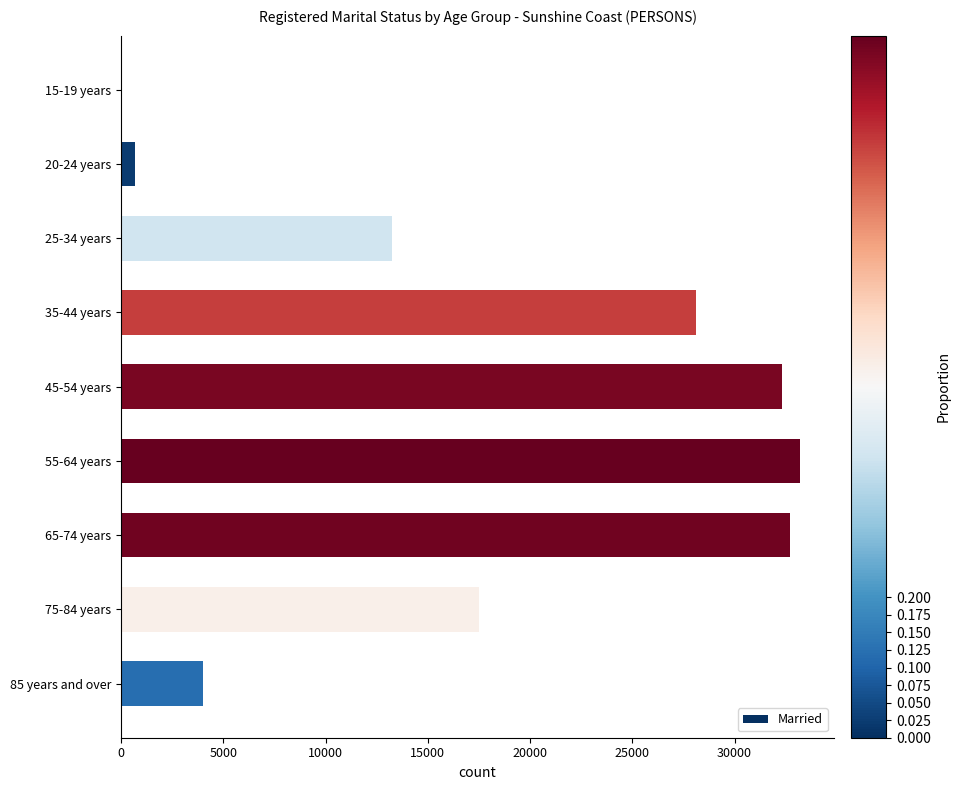

What is the ratio of the value at 75-84 years to the value at 55-64 years?

0.5